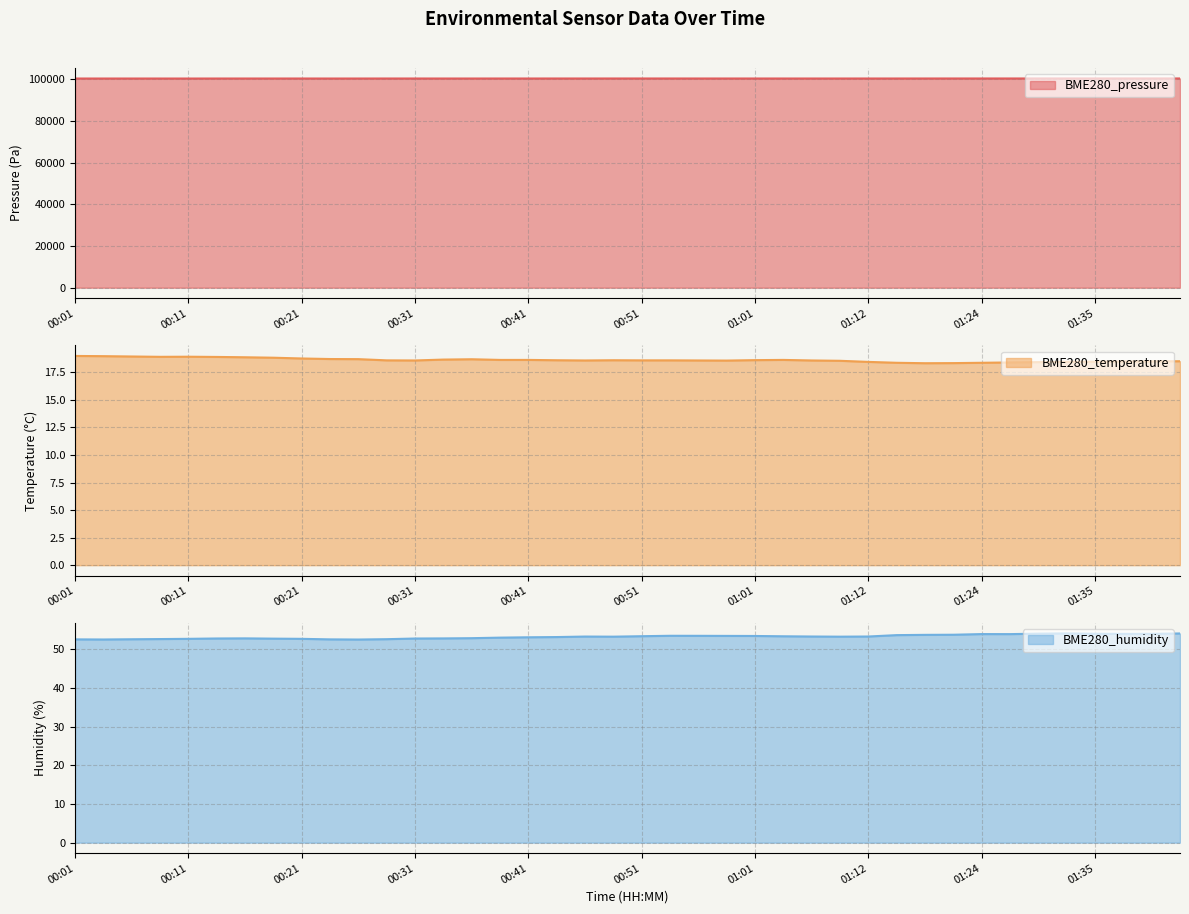

How many interior local valleys does the BME280_pressure series have?

9